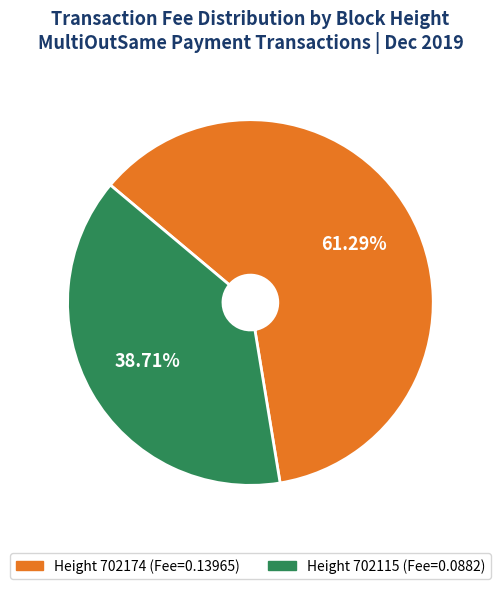

Which slice represents more than half of the pie?

Height 702174 (Fee=0.13965)